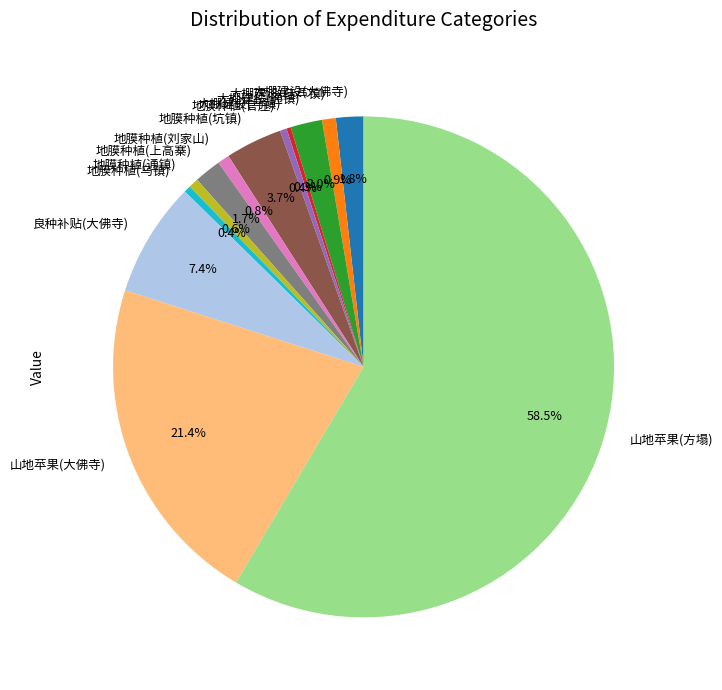

Is there a majority slice in this chart?

Yes